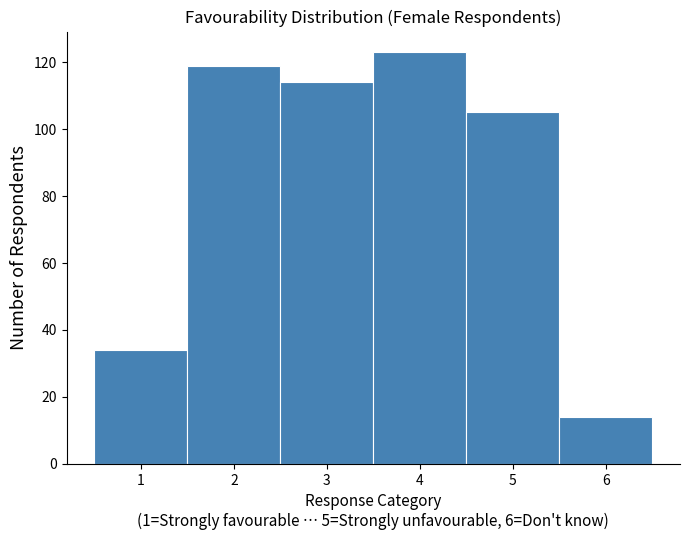

Which range on the x-axis has the tallest bar?

3.5 to 4.5